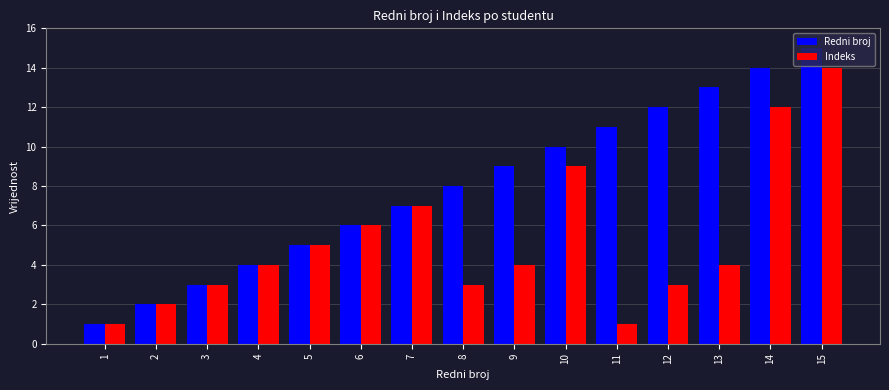

What is the minimum value shown in the chart?

1